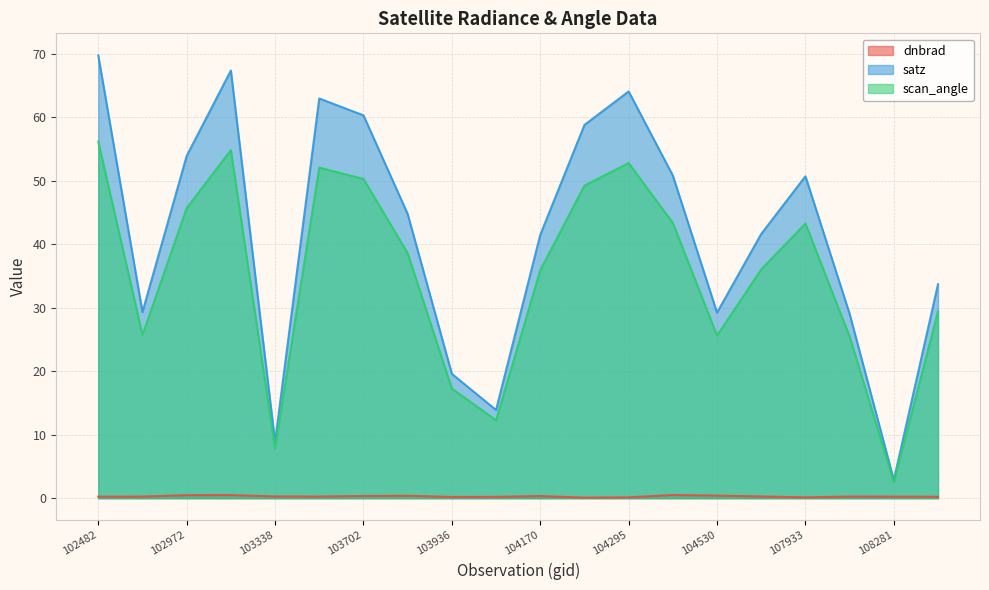

True or false: satz and dnbrad intersect in this chart.

False